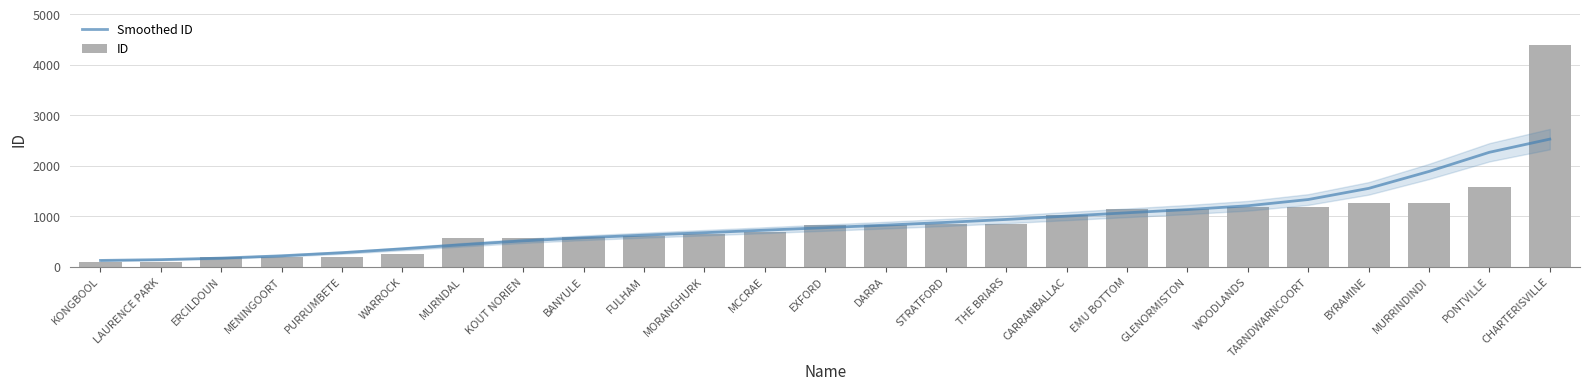

What is the lowest value of the Smoothed ID series?

122